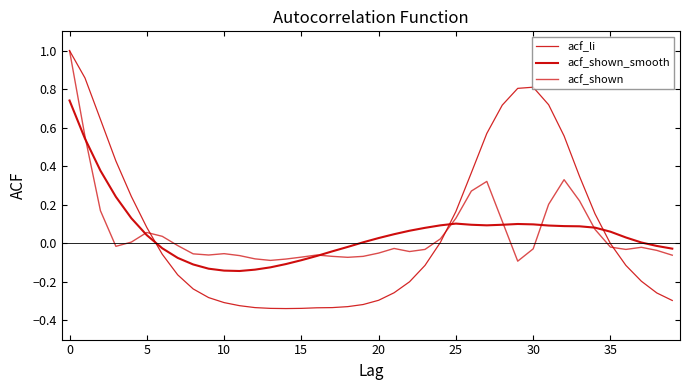

What is the lowest value of the acf_li series?

-0.3